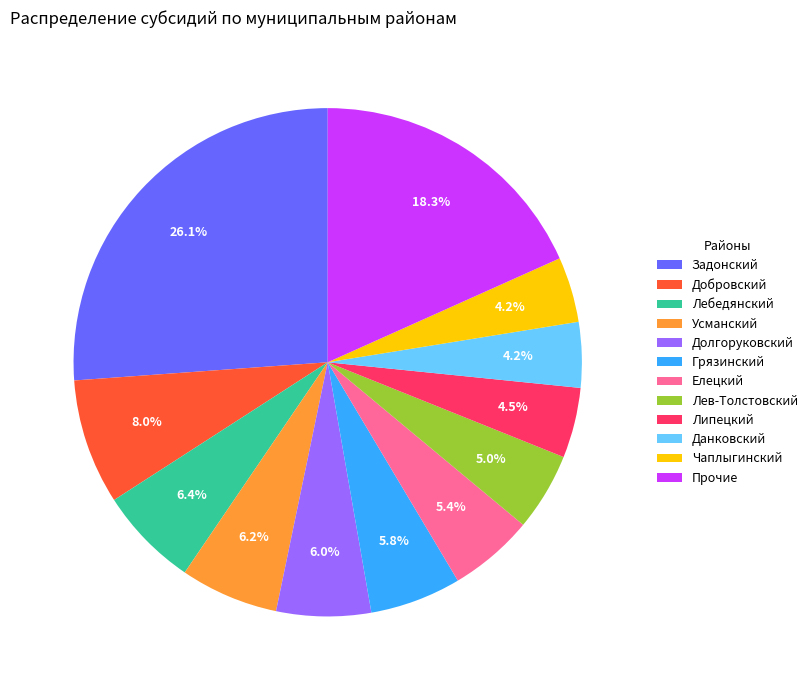

Combined, what portion of the pie is Липецкий and Усманский?

10.7%